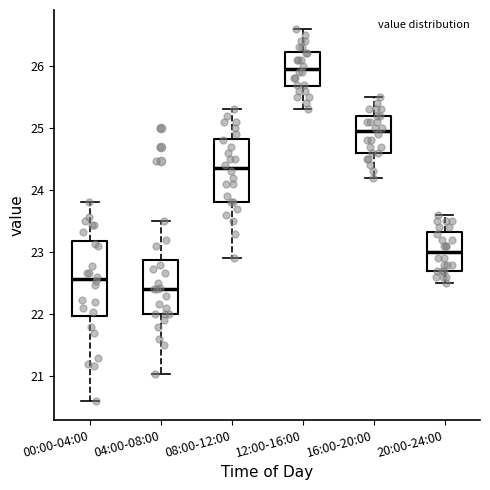

Which box's median line is the lowest?

04:00-08:00